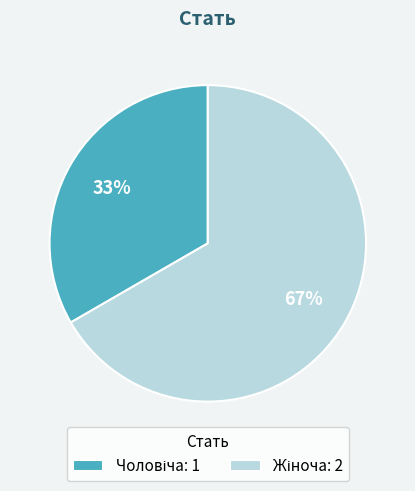

To the nearest percent, what is the average slice percentage?

50%